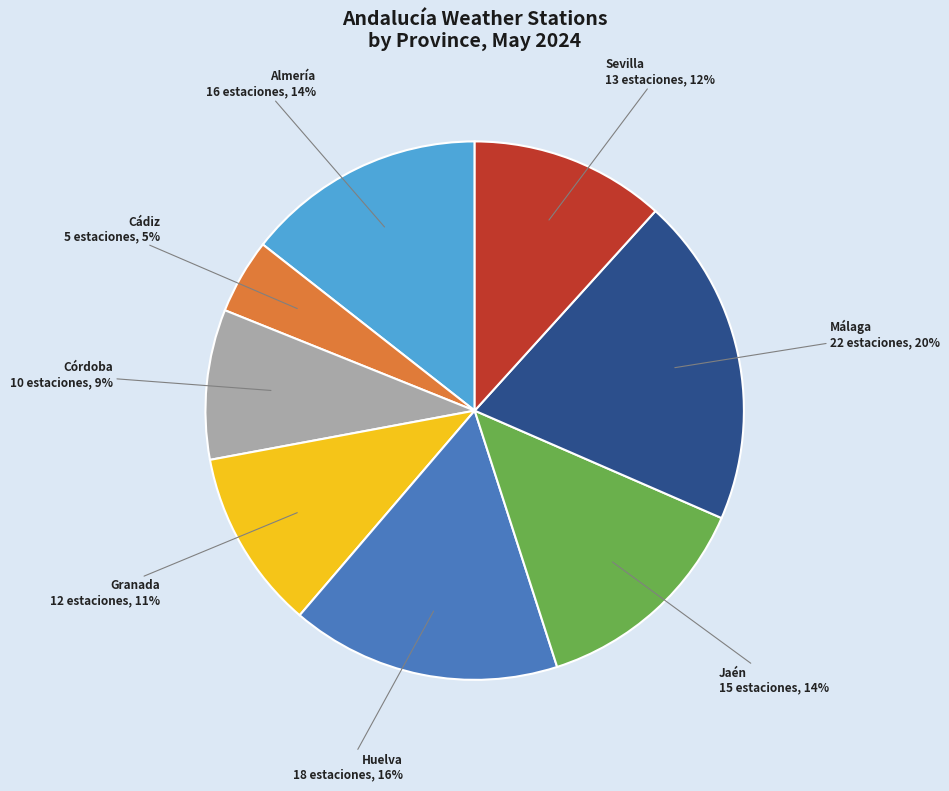

Which has a higher value, Jaén or Granada?

Jaén